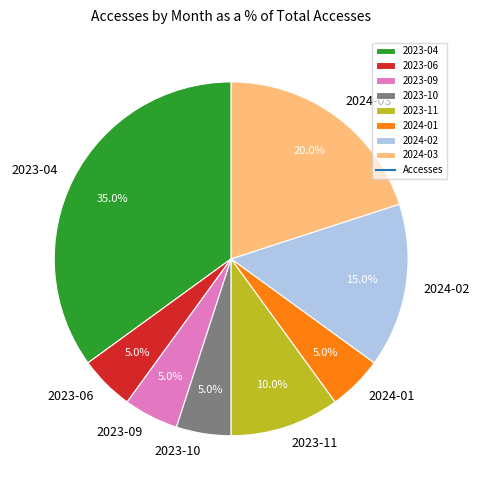

How many segments does this pie chart have?

8